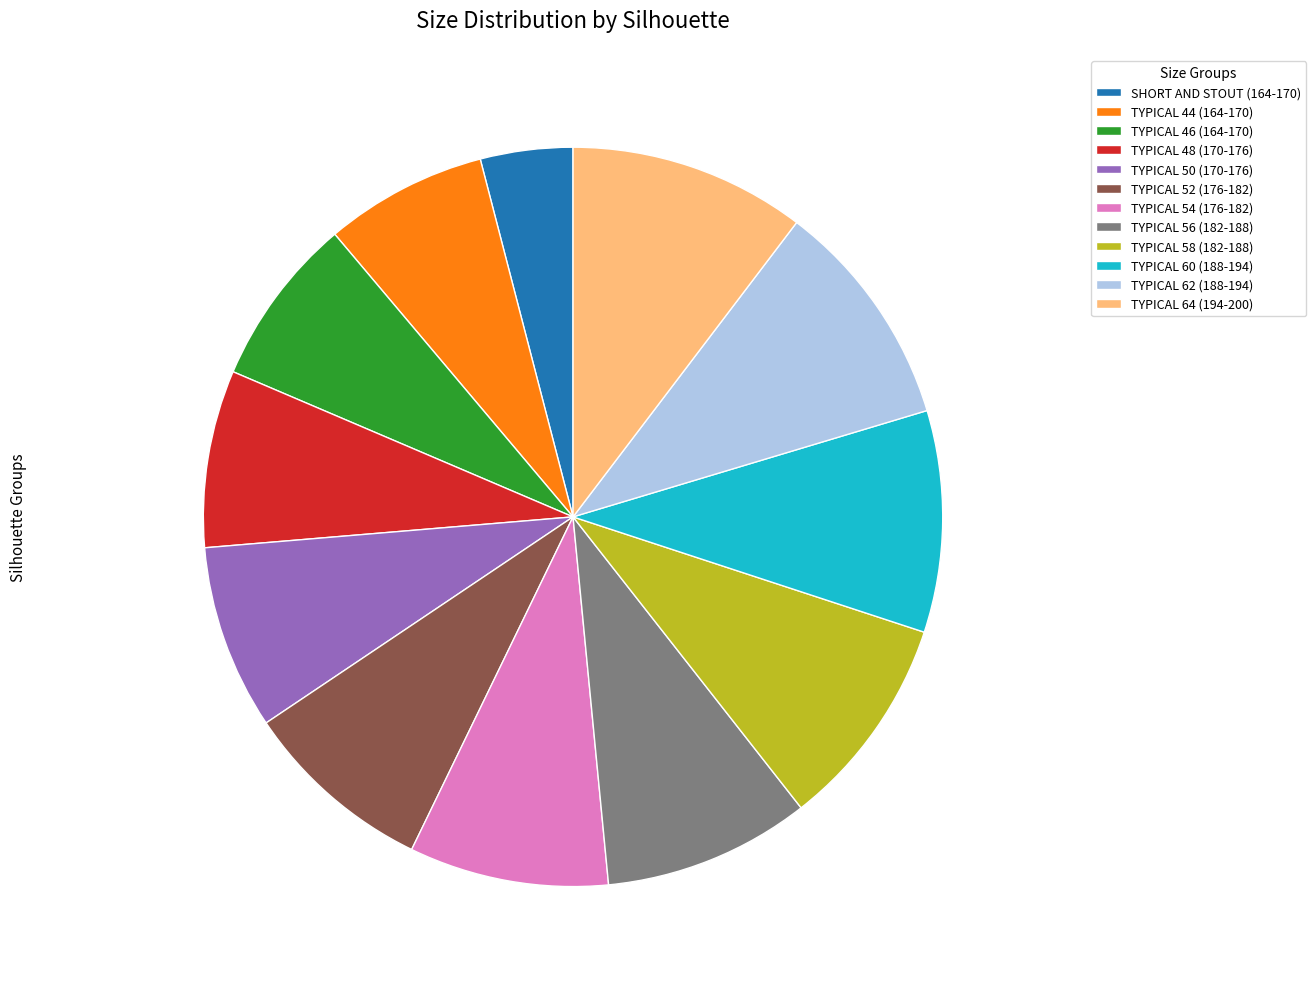

Does SHORT AND STOUT (164-170) account for over 50% of the chart?

No